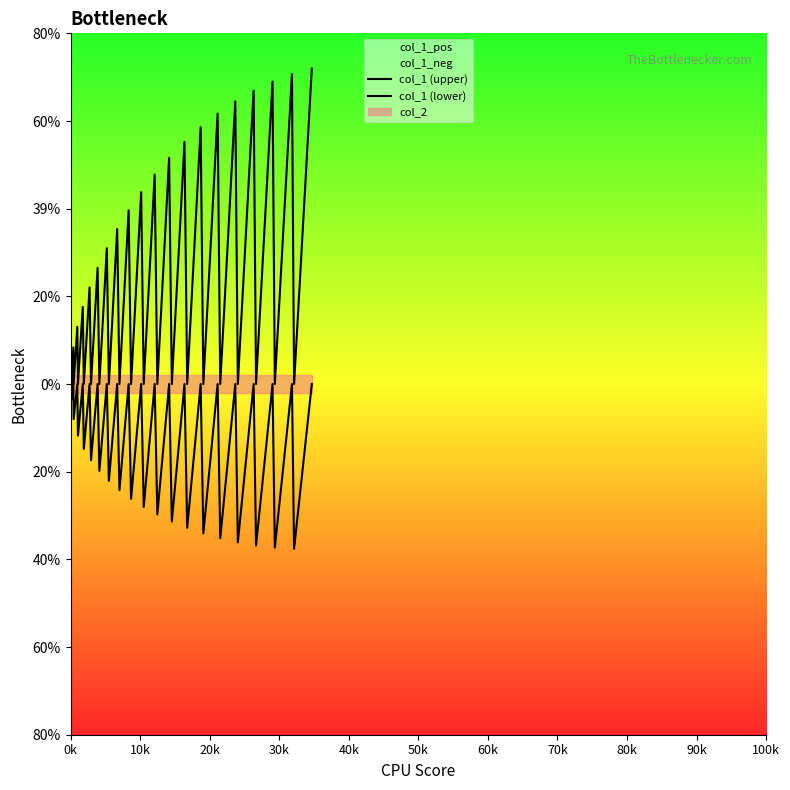

In col_1 (upper), how many points are higher than both neighbors (excluding endpoints)?

19